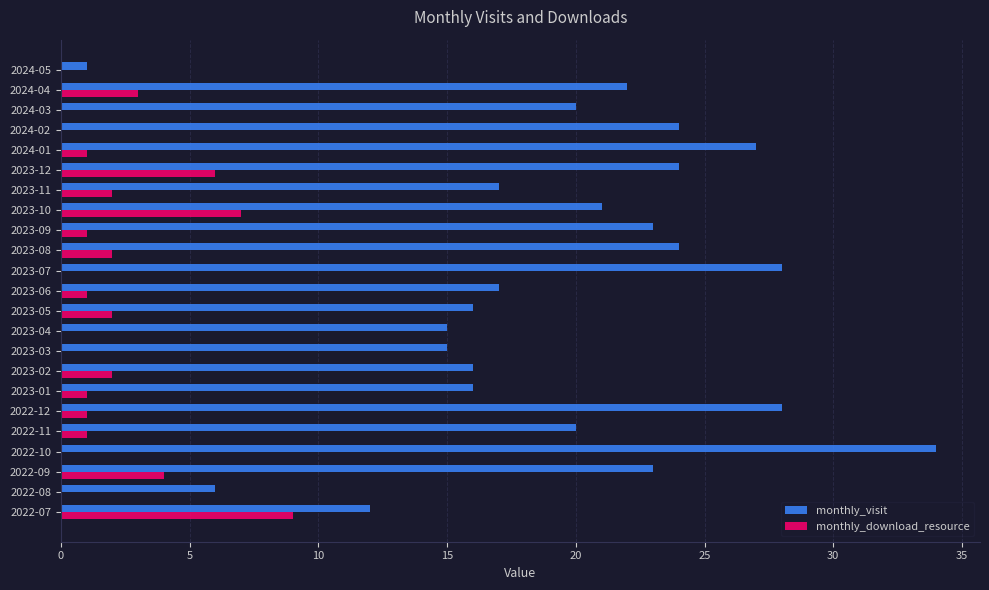

The value of monthly_download_resource at 2022-07 is 13. True or false?

False